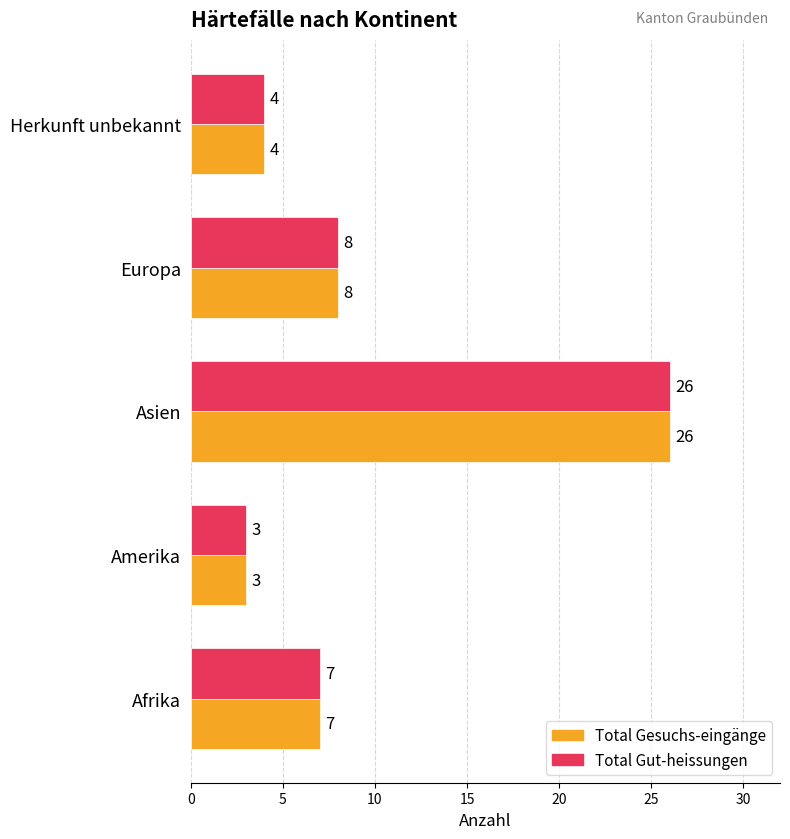

What is the minimum value shown in the chart?

3